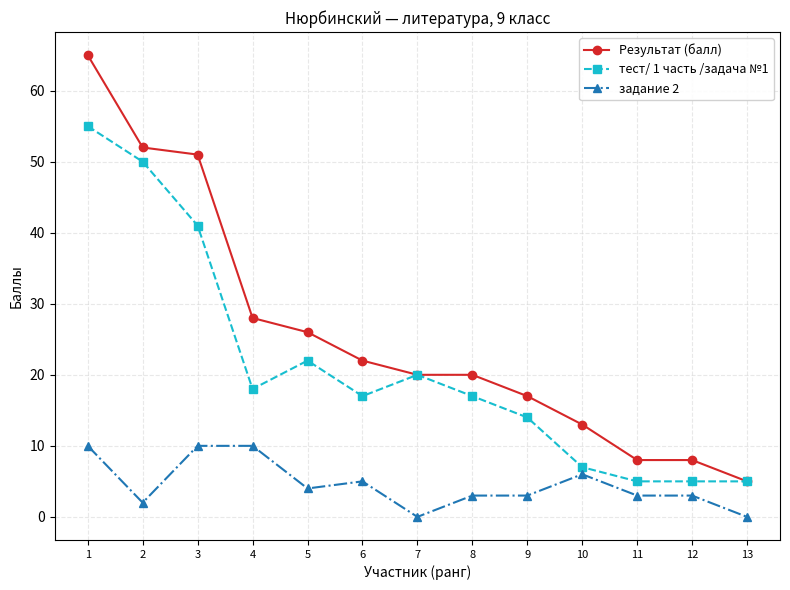

At which category does тест/ 1 часть /задача №1 reach its first local peak?

5